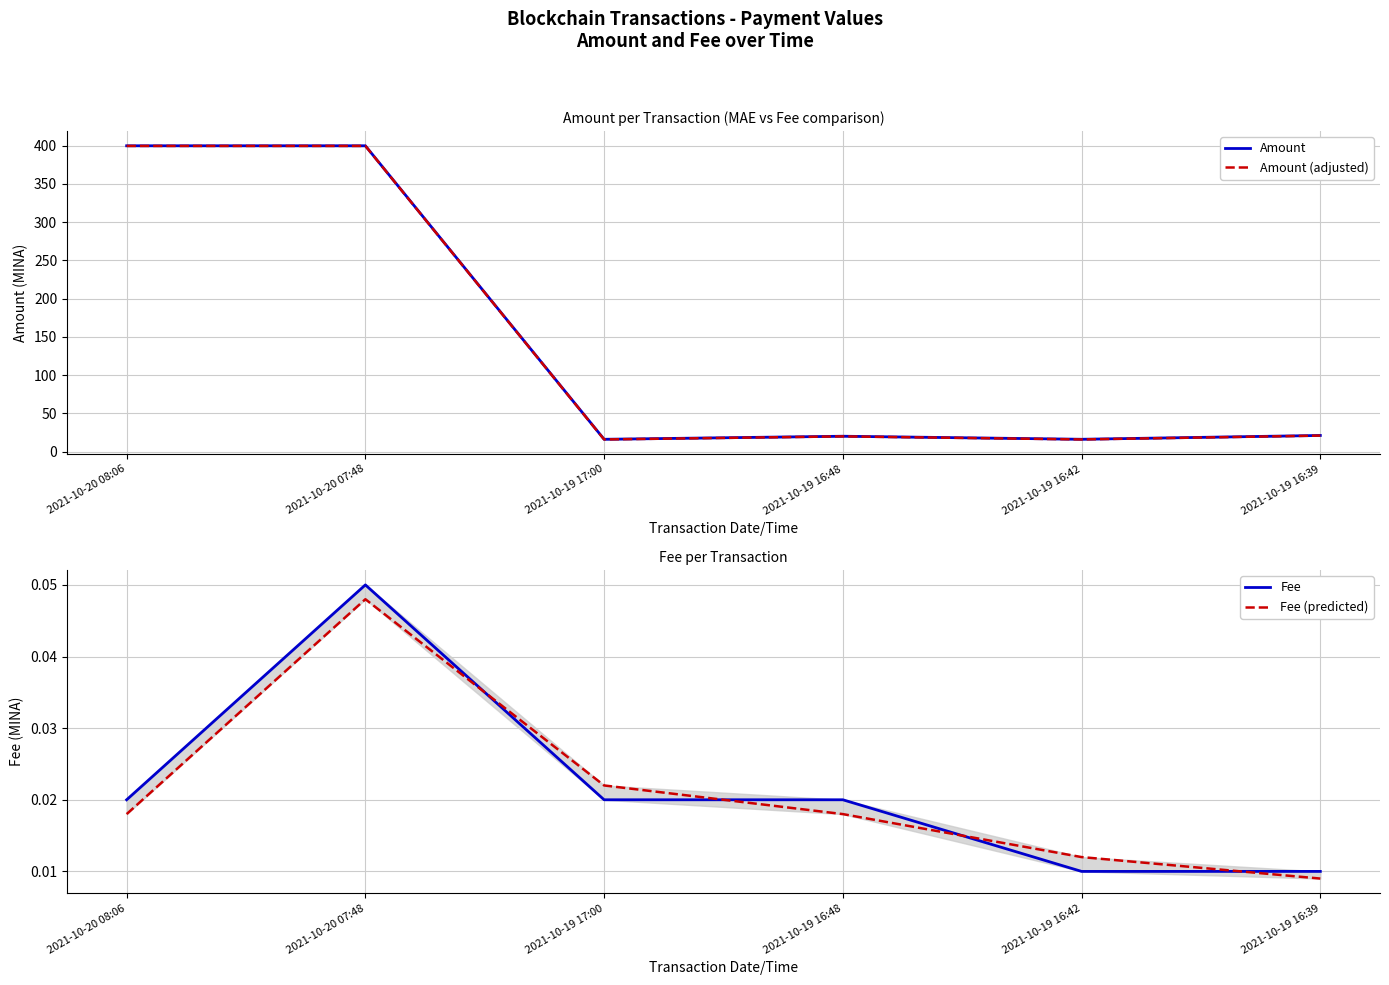

Where is the first local maximum for Fee?

2021-10-20 07:48